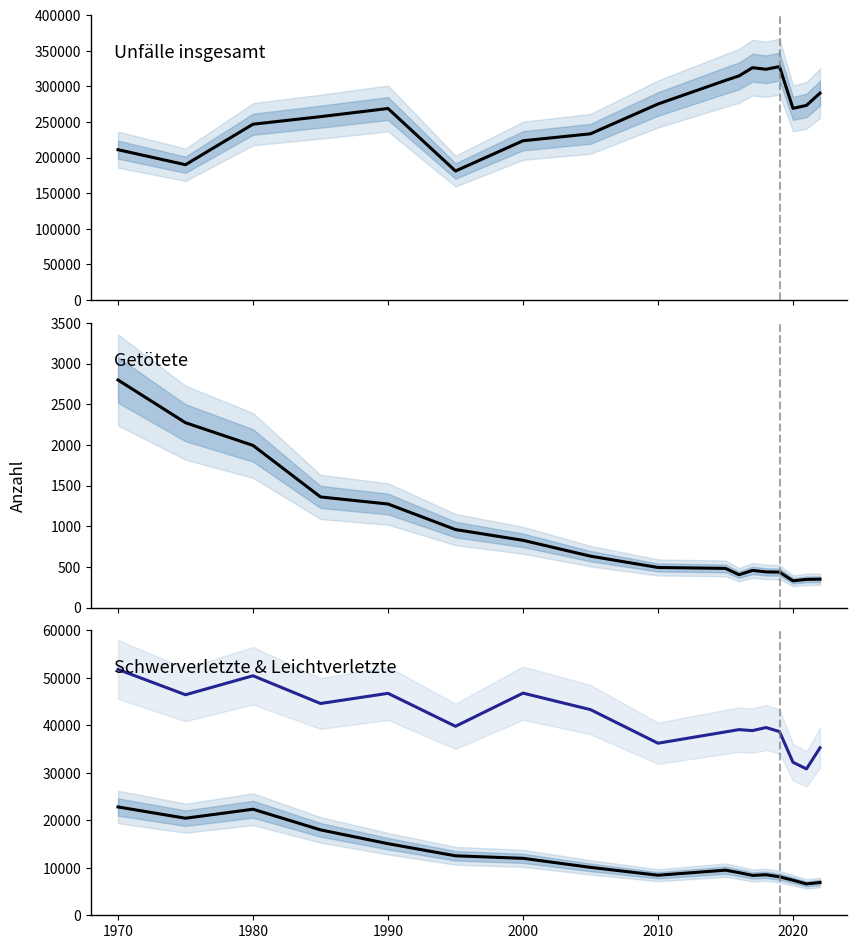

True or false: Leichtverletzte and Unfälle insgesamt cross at least once.

False